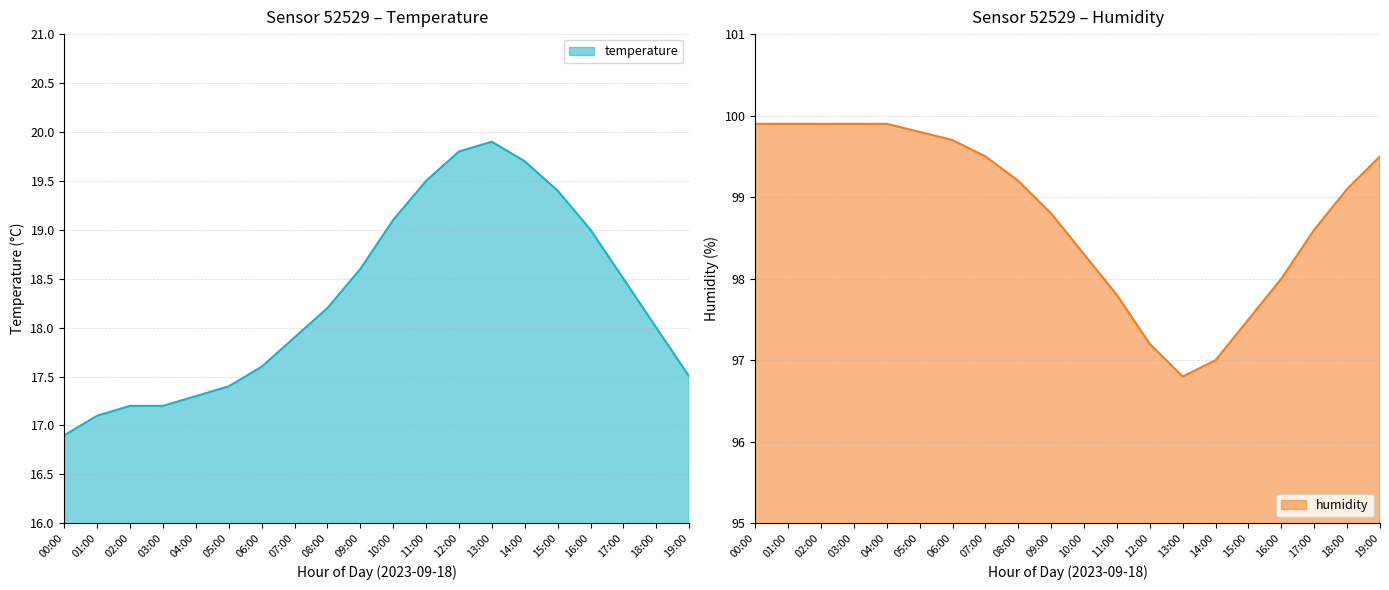

How many values in the humidity series are below 99?

9